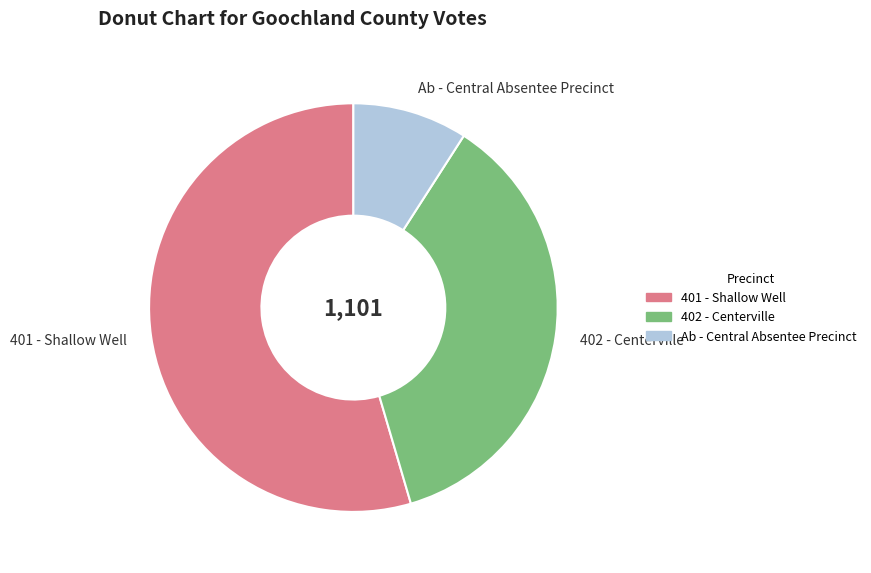

Do 402 - Centerville and 401 - Shallow Well together represent more than half of the pie?

Yes